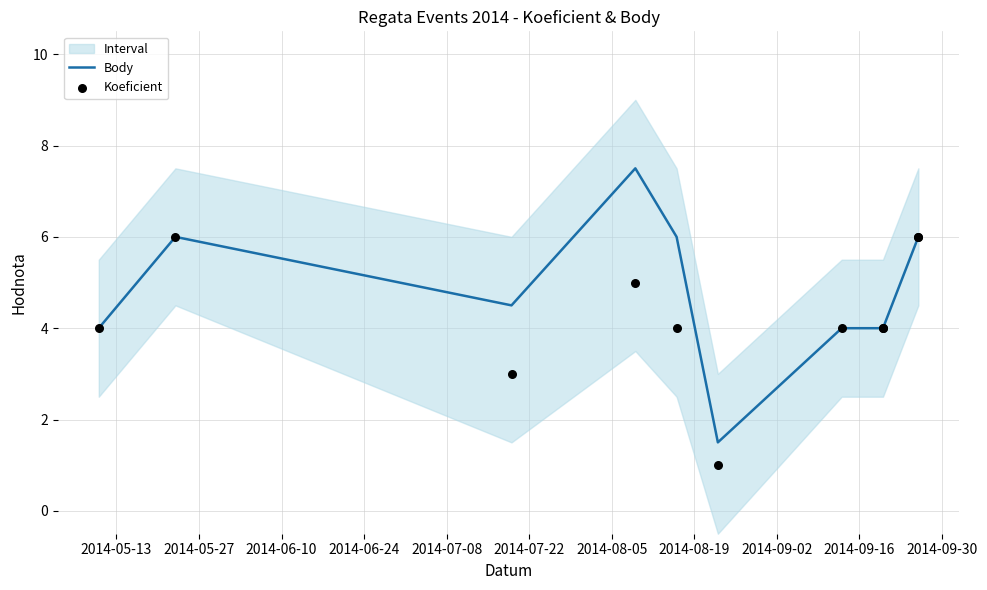

Which series contains the highest Y value?

Body